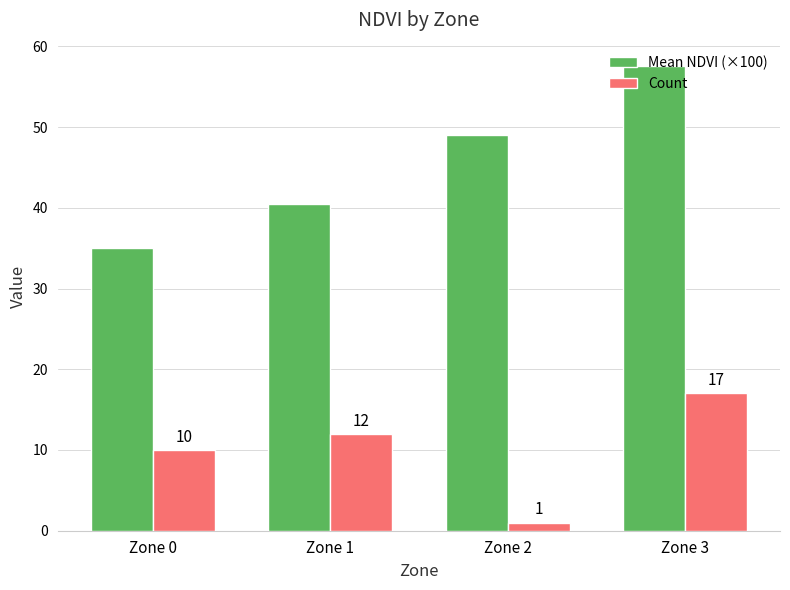

Rank the categories by Count value from lowest to highest.

Zone 2, Zone 0, Zone 1, Zone 3